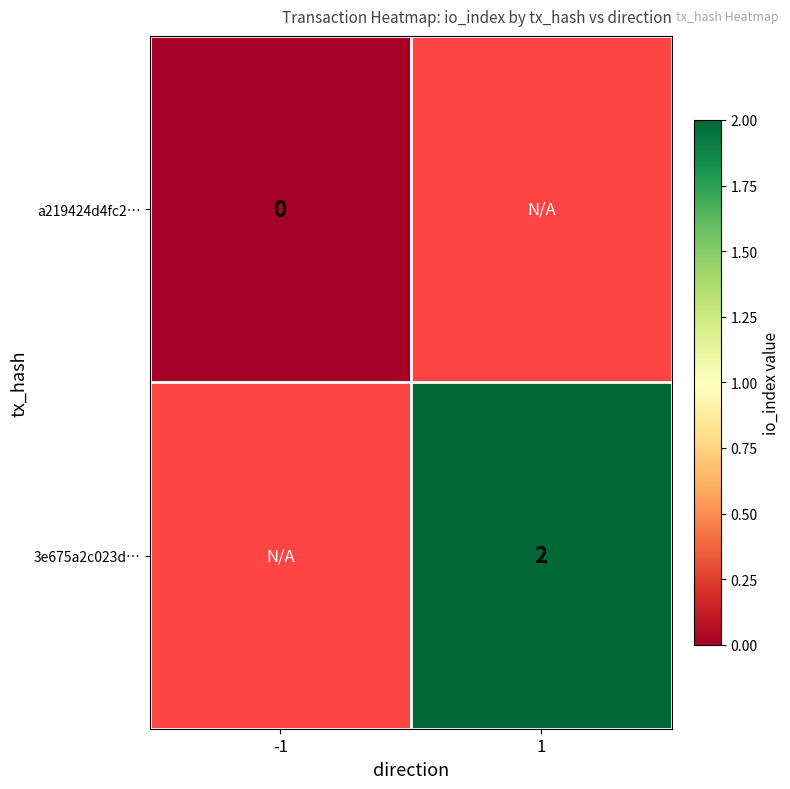

Which has a higher value, -1 or 1?

1